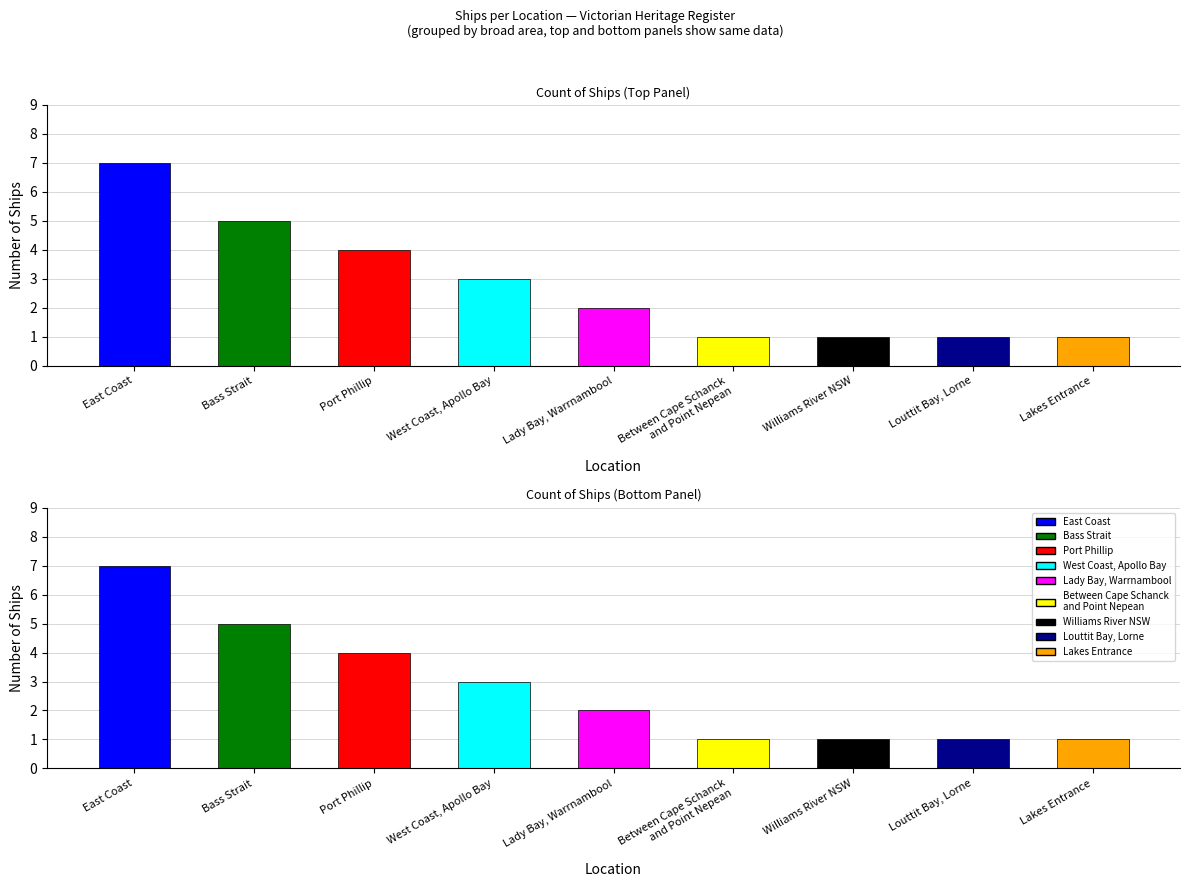

Reading left to right, transcribe all the data shown in this chart.

East Coast=7	Bass Strait=5	Port Phillip=4	West Coast, Apollo Bay=3	Lady Bay, Warrnambool=2	Between Cape Schanck
and Point Nepean=1	Williams River NSW=1	Louttit Bay, Lorne=1	Lakes Entrance=1